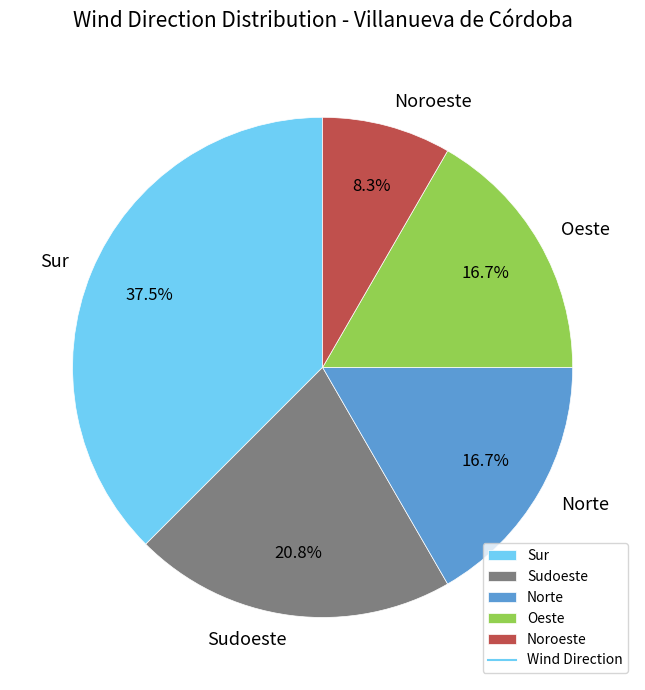

How many slices are in this pie chart?

5